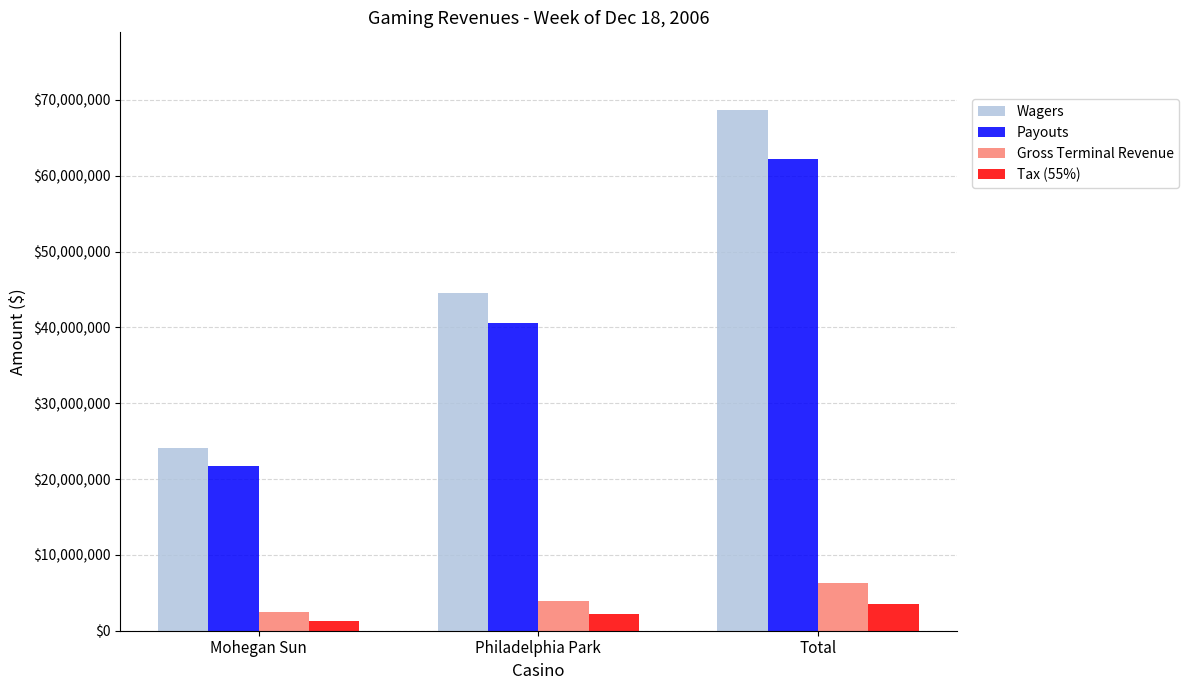

Which series changed the most between Mohegan Sun and Philadelphia Park?

Wagers